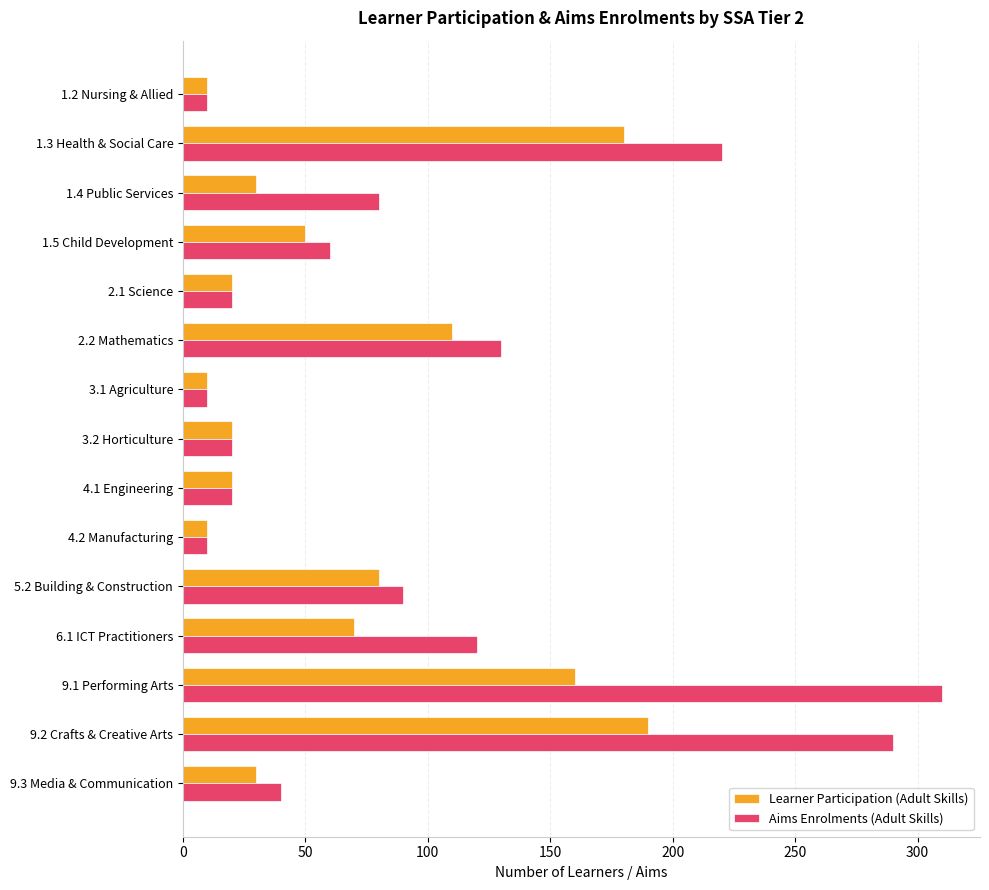

What is the greatest value displayed?

310